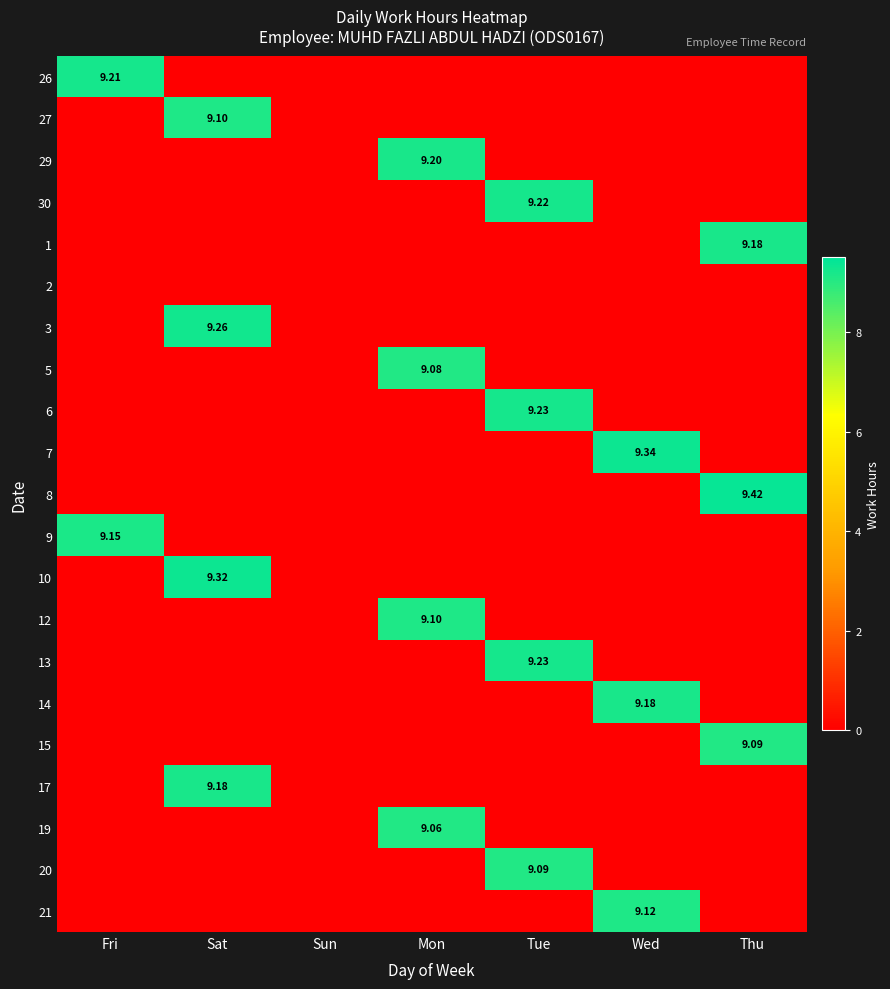

The value of 1 at Fri is 6.2. True or false?

False